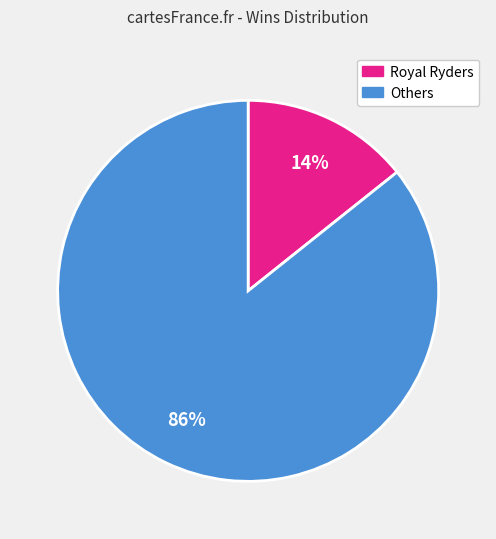

Count the number of slices in the pie.

2